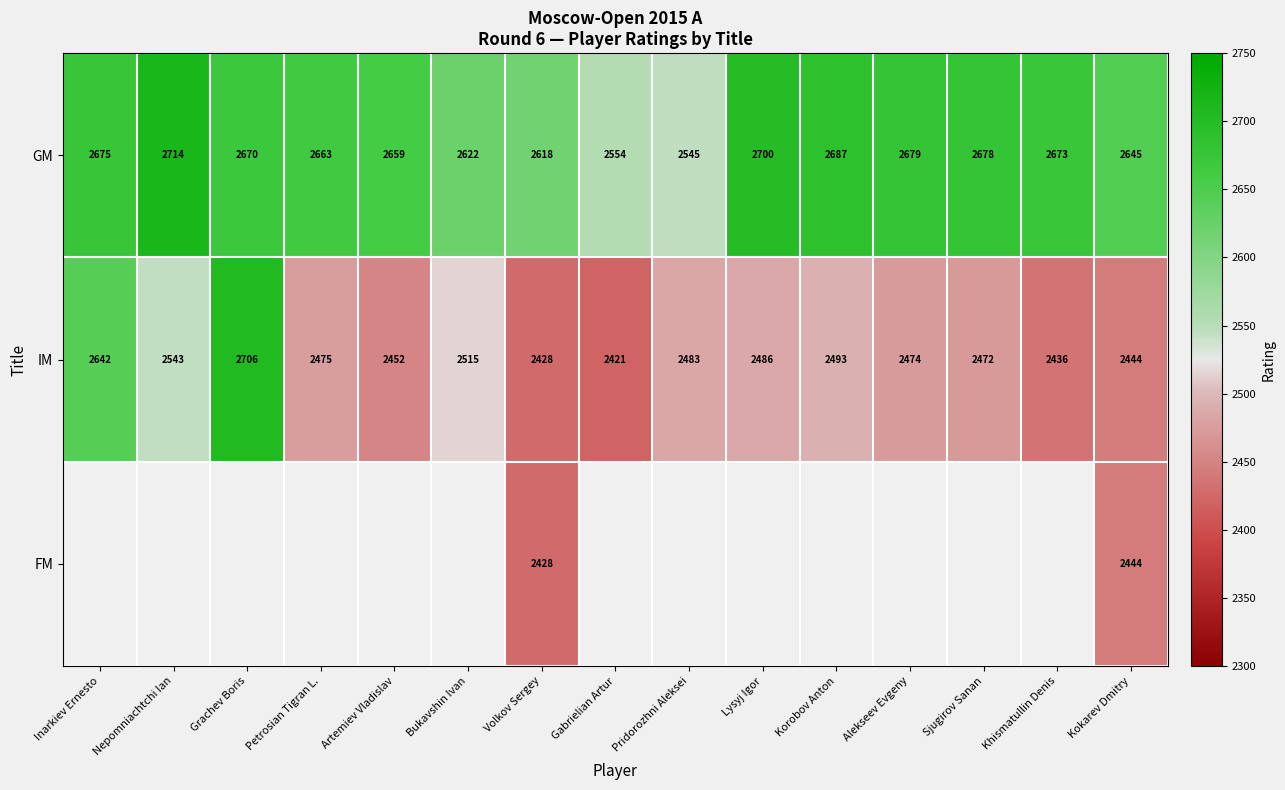

True or false: IM has a value of 1221 at Petrosian Tigran L..

False